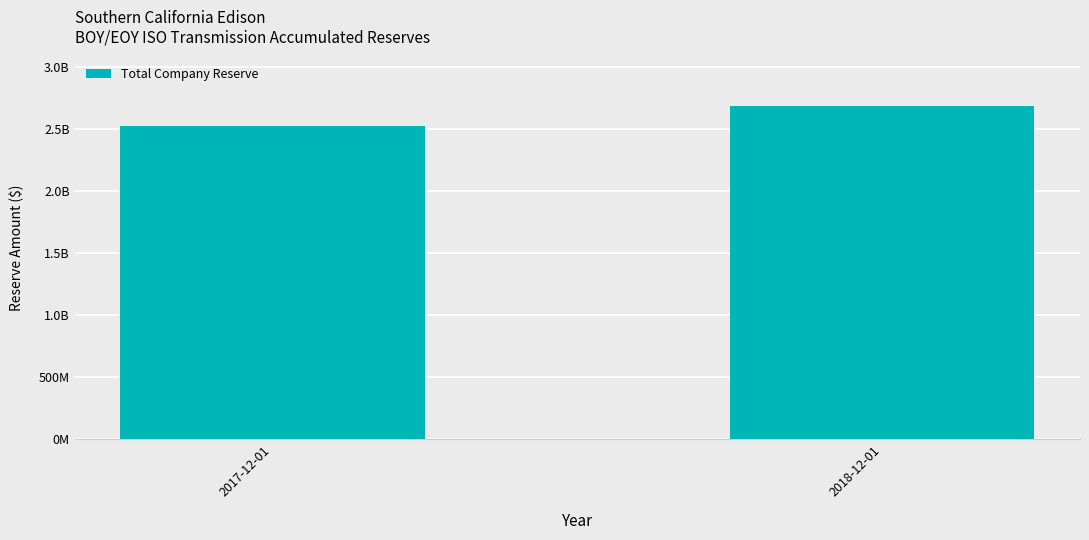

What is the value of the 2nd bar from the left?

2681747922.9